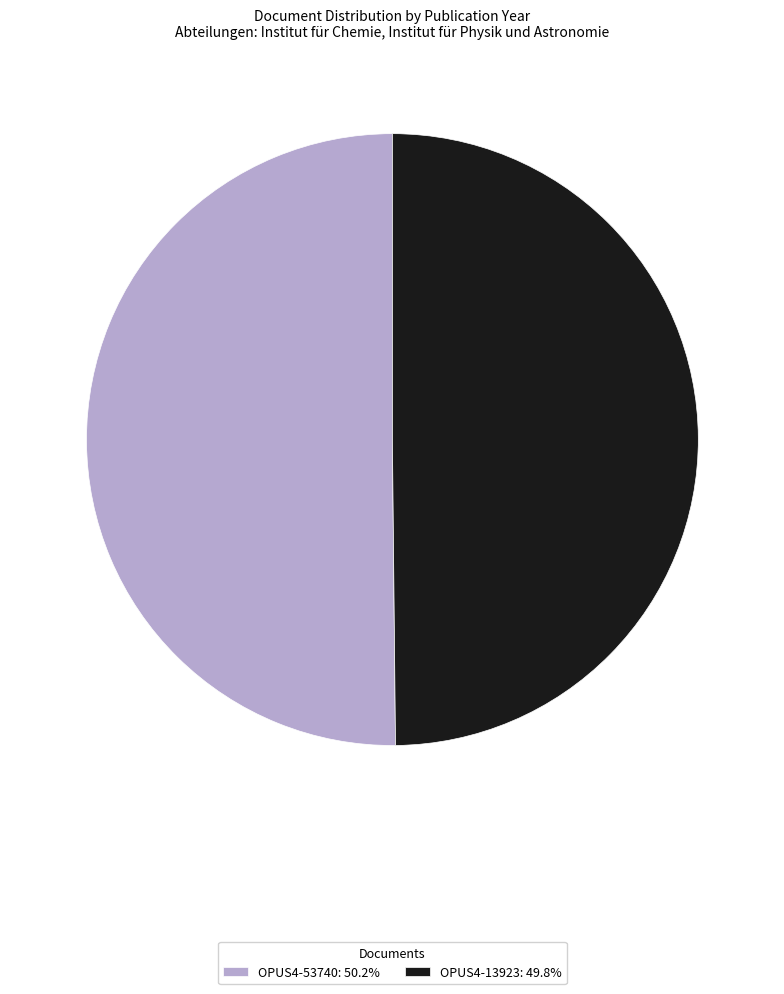

How many segments does this pie chart have?

2